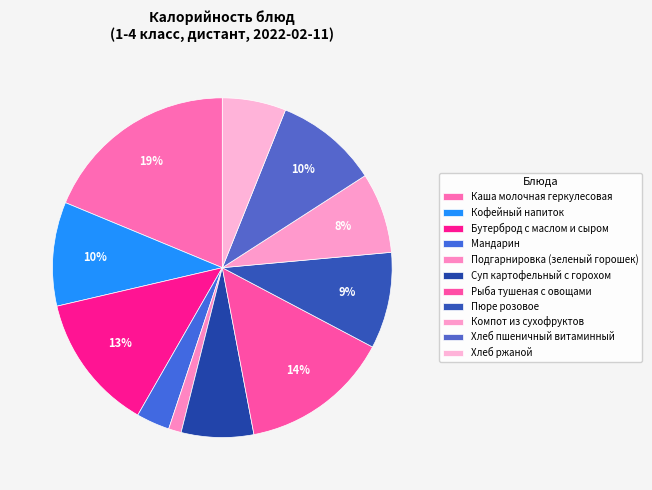

How many segments does this pie chart have?

11